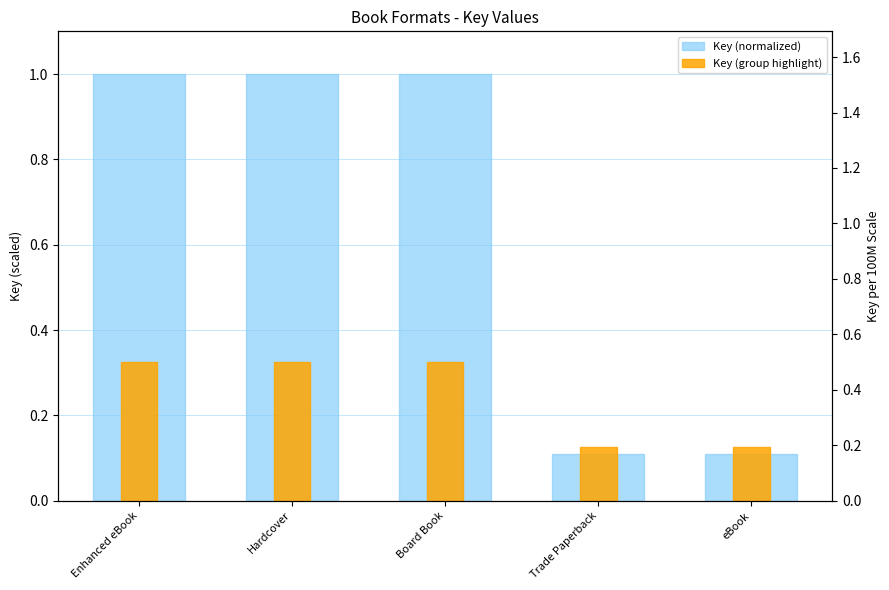

The Key (group highlight) series shows 0.3 at Hardcover. True or false?

True